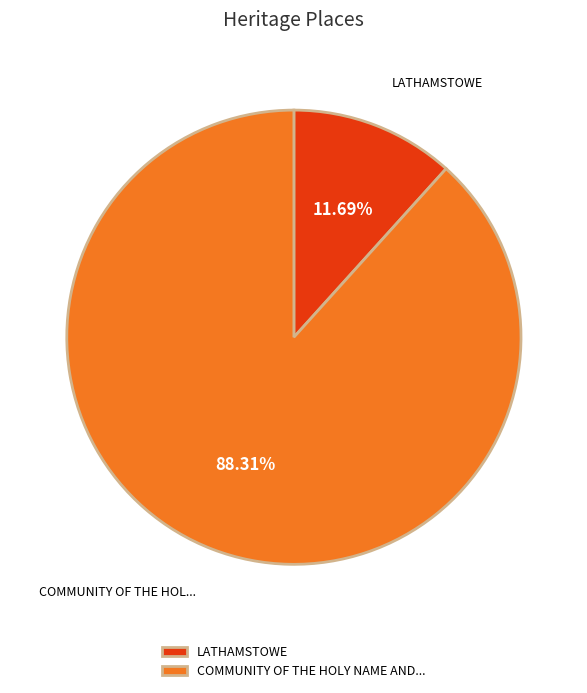

Between LATHAMSTOWE and COMMUNITY OF THE HOLY NAME AND..., which is larger?

COMMUNITY OF THE HOLY NAME AND...